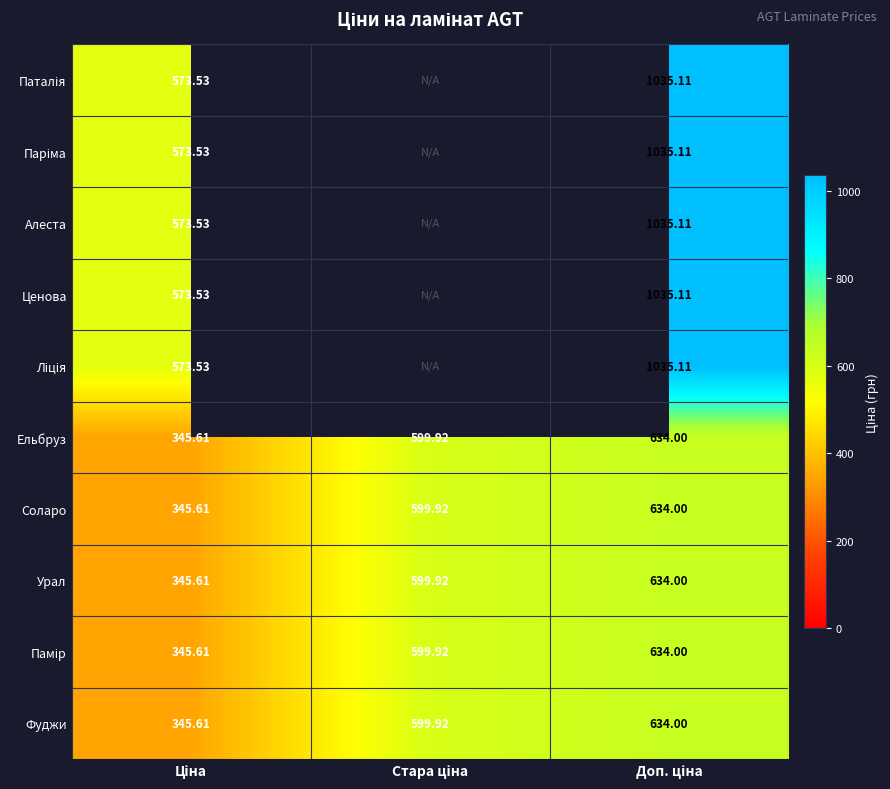

Is the value of Ценова at Доп. ціна greater than the value of Ліція at Ціна?

Yes